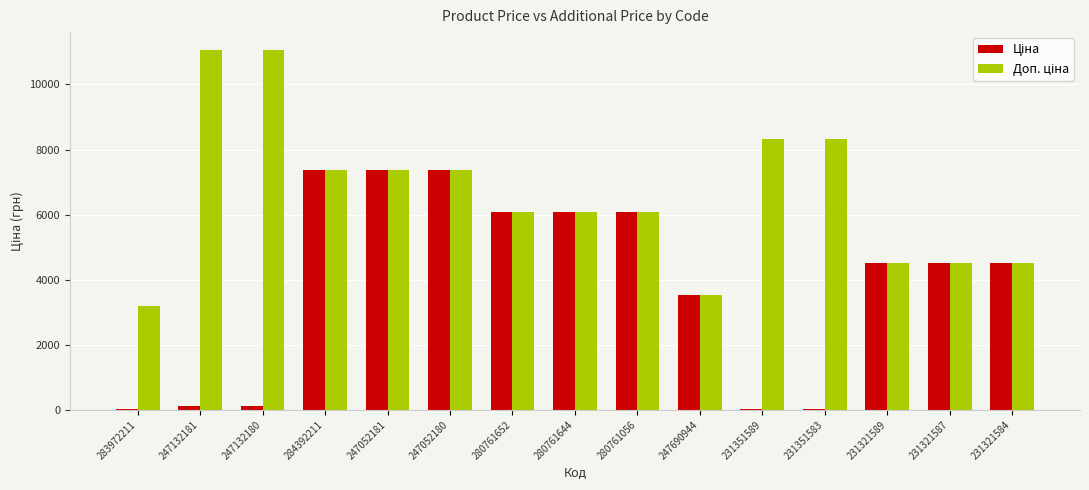

What is the greatest value displayed?

11055.0